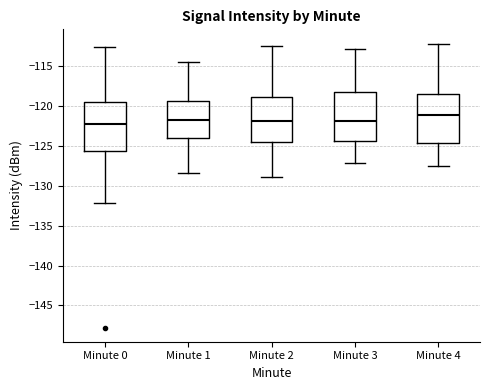

Reading left to right, transcribe this box plot: for each box, give where its median line is, the range the box spans, and where its two whiskers end, as read against the y-axis. The values are not printed on the chart, so give them approximately, as read against the axis.

Minute 0: median -122.0, box -125.5 to -119.5, whiskers -132.0 to -112.5
Minute 1: median -122.0, box -124.0 to -119.5, whiskers -128.5 to -114.5
Minute 2: median -122.0, box -124.5 to -119.0, whiskers -129.0 to -112.5
Minute 3: median -122.0, box -124.5 to -118.0, whiskers -127.0 to -113.0
Minute 4: median -121.0, box -124.5 to -118.5, whiskers -127.5 to -112.0